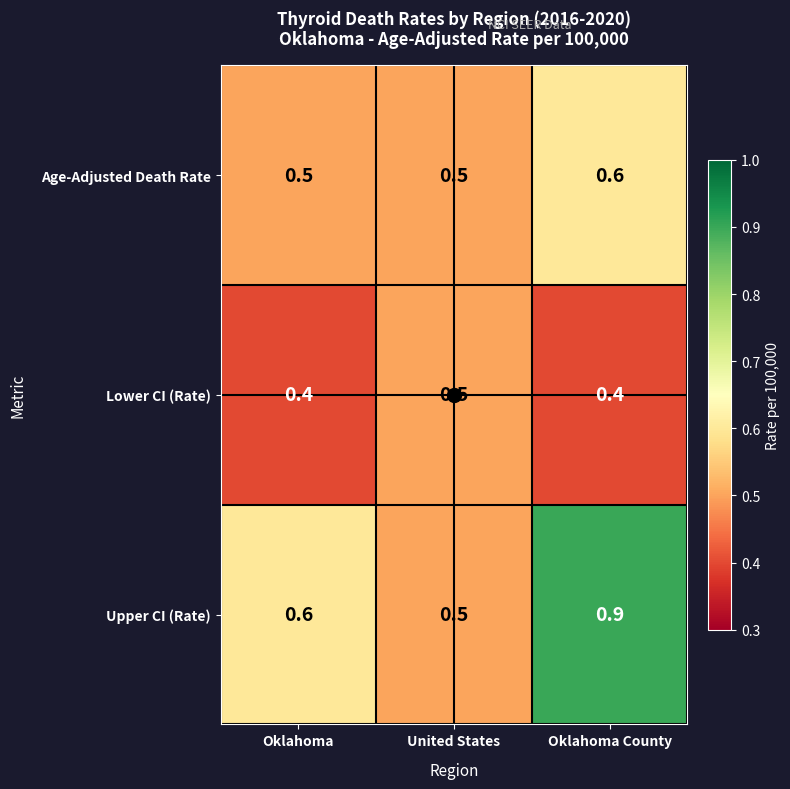

What is the spread (max minus min) of values at Oklahoma?

0.2